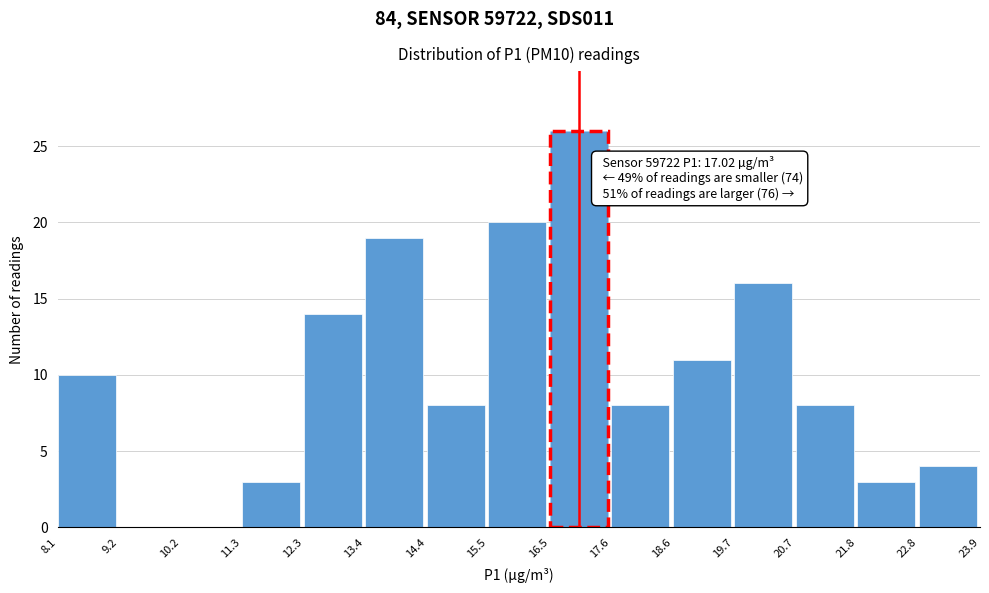

Over which range of the x-axis is the bar tallest?

16.5 to 17.6